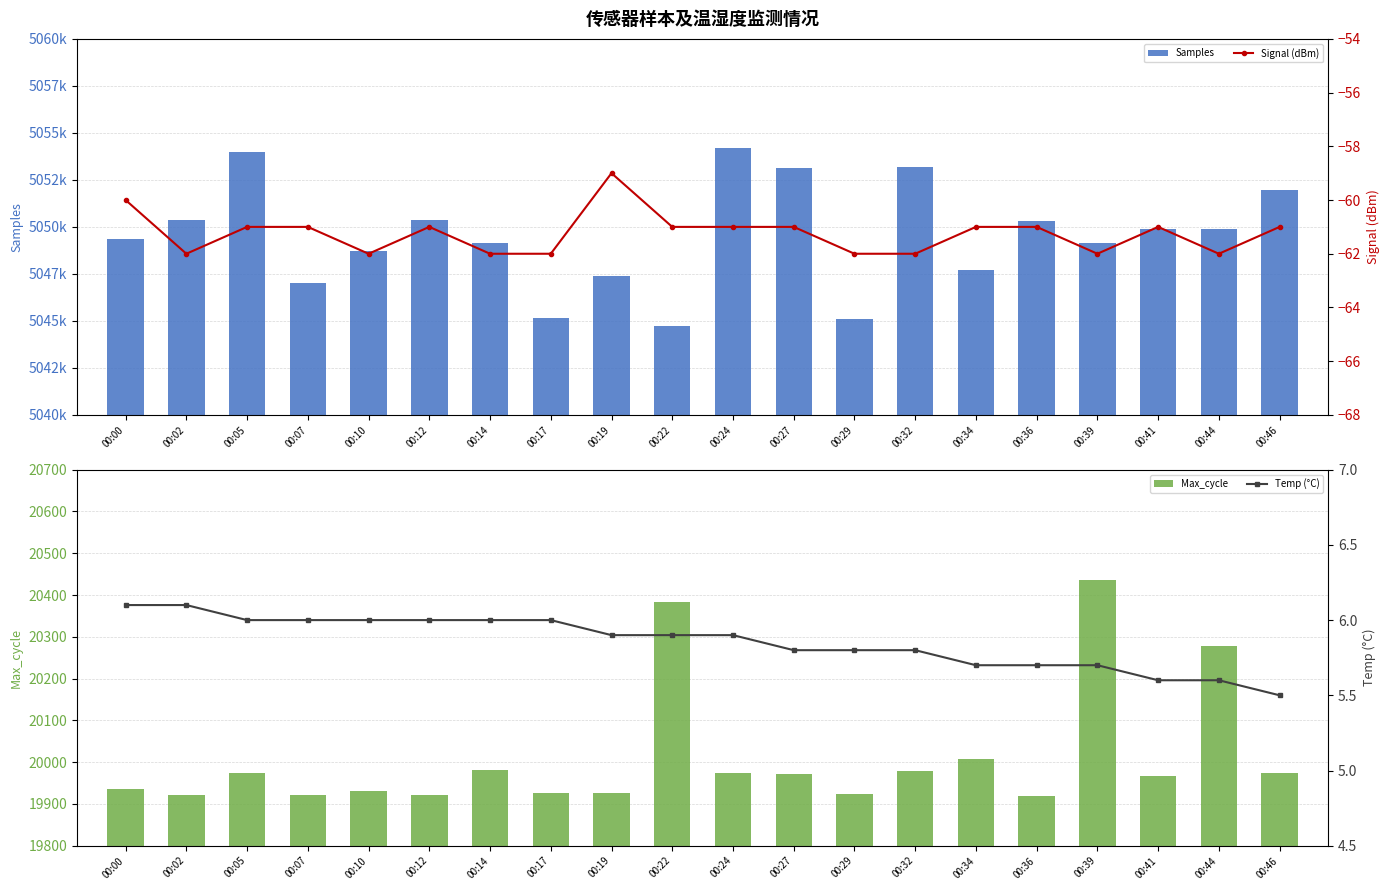

At which category is the sum across all series the highest?

00:24